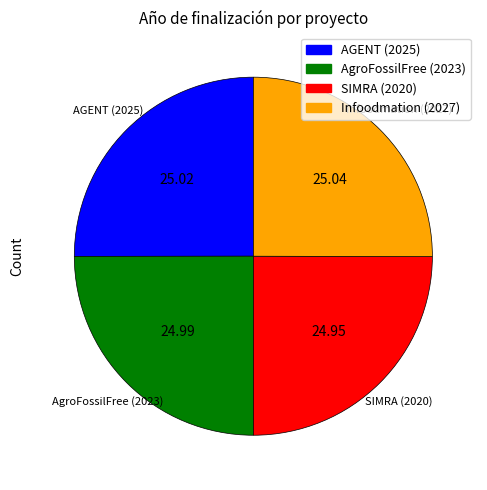

Approximately how many times larger is the value at AGENT (2025) compared to Infoodmation (2027)?

1.0